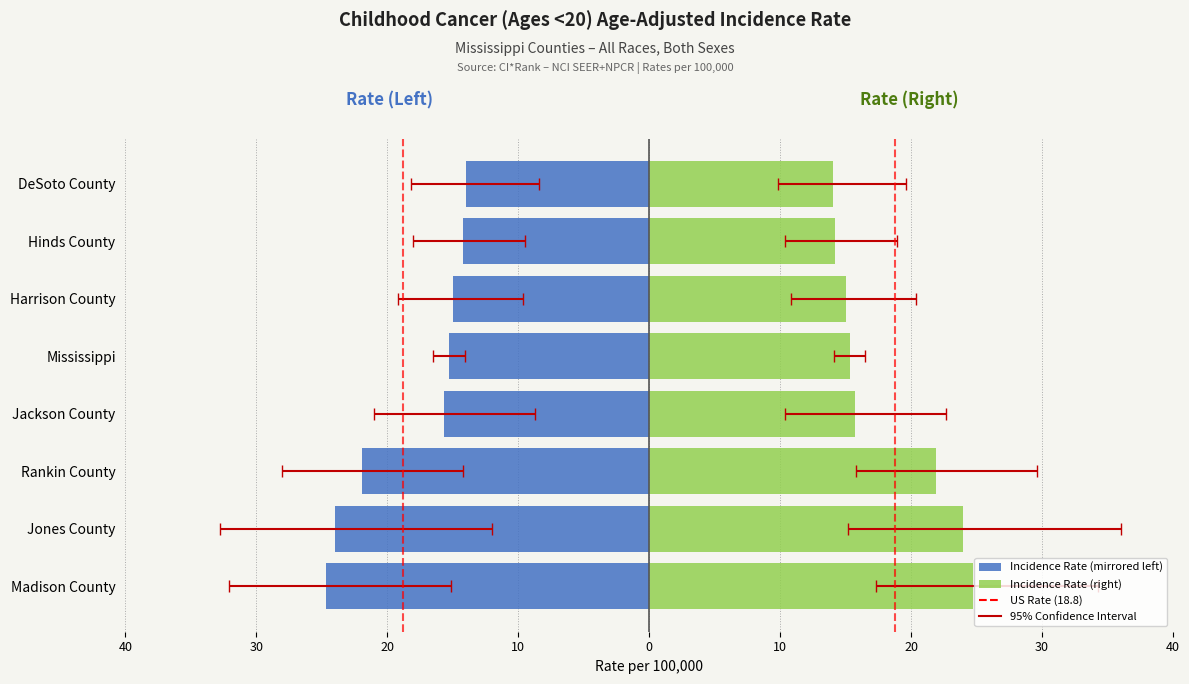

Are the bars grouped side by side (vs. stacked)?

No